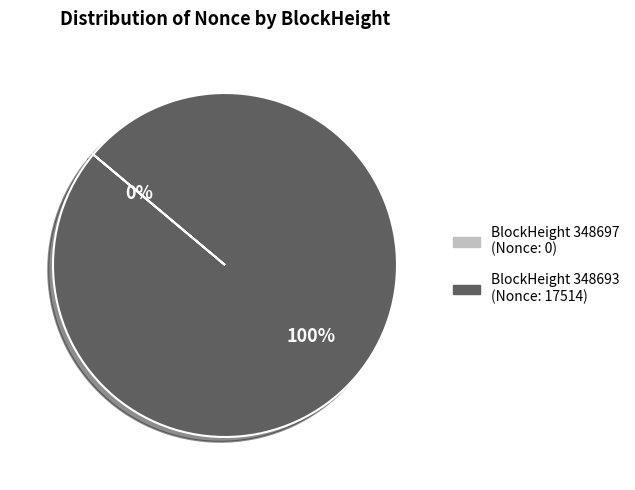

Is there a majority slice in this chart?

Yes